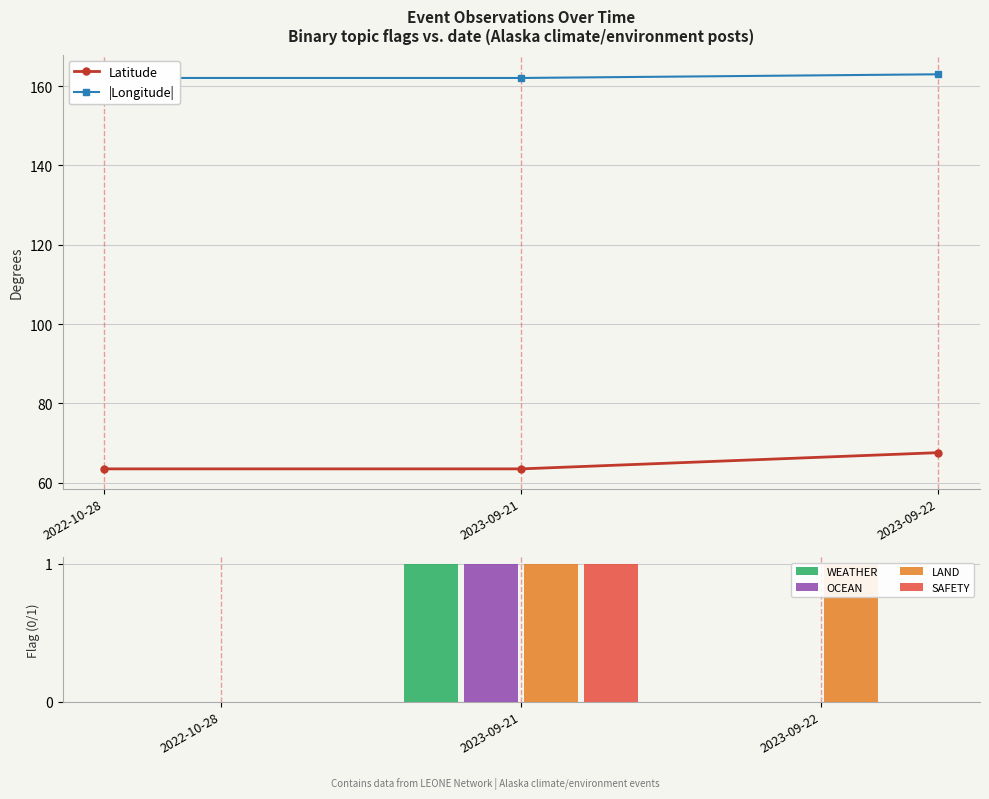

Rank the categories by LAND value from lowest to highest.

2022-10-28, 2023-09-21, 2023-09-22